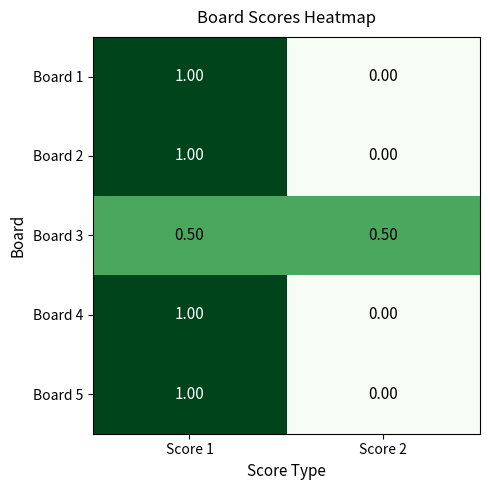

List the labels in order of Board 4 value, smallest first.

Score 2, Score 1